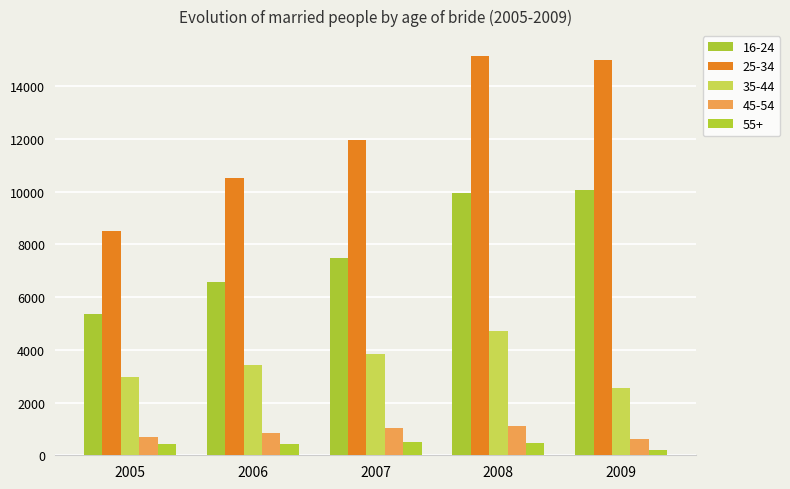

Which series has the widest spread of values?

25-34